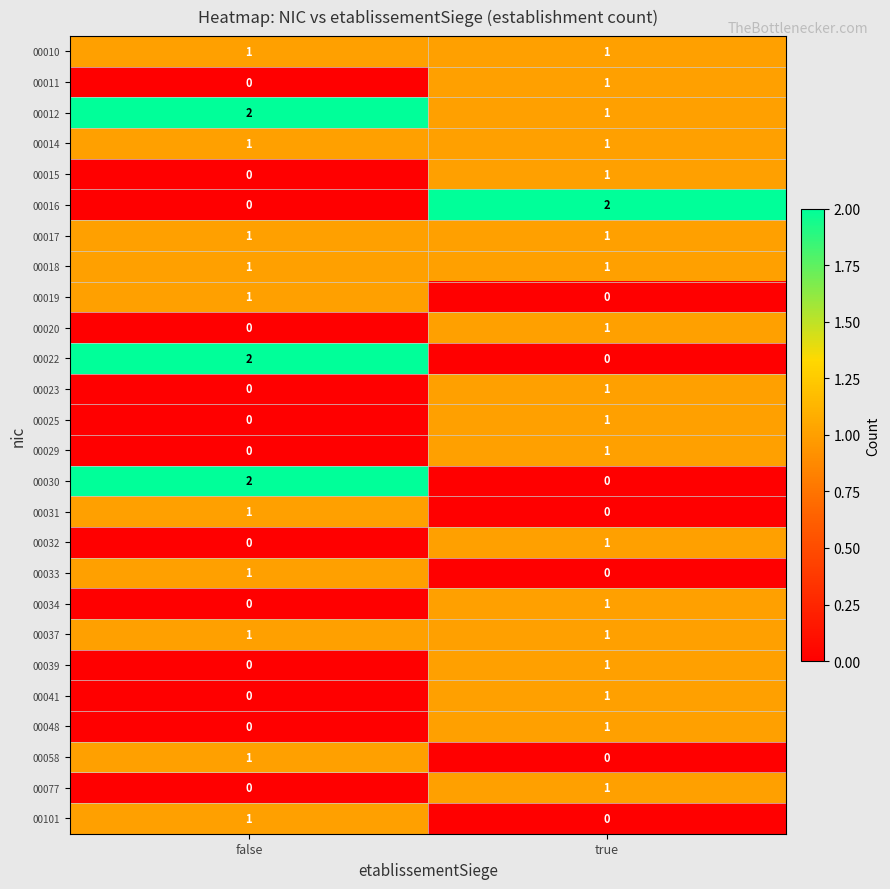

Is it true that 00032 equals 0 at false?

True